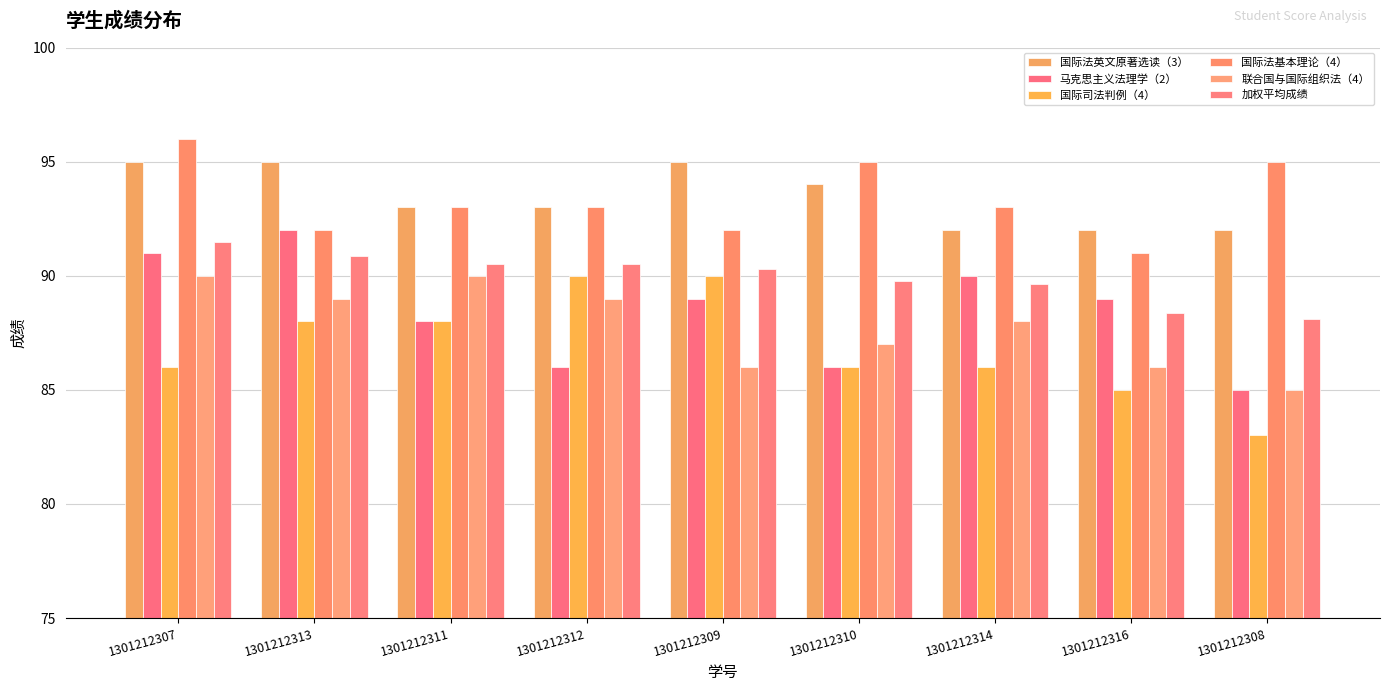

How many categories are shown in the chart?

9